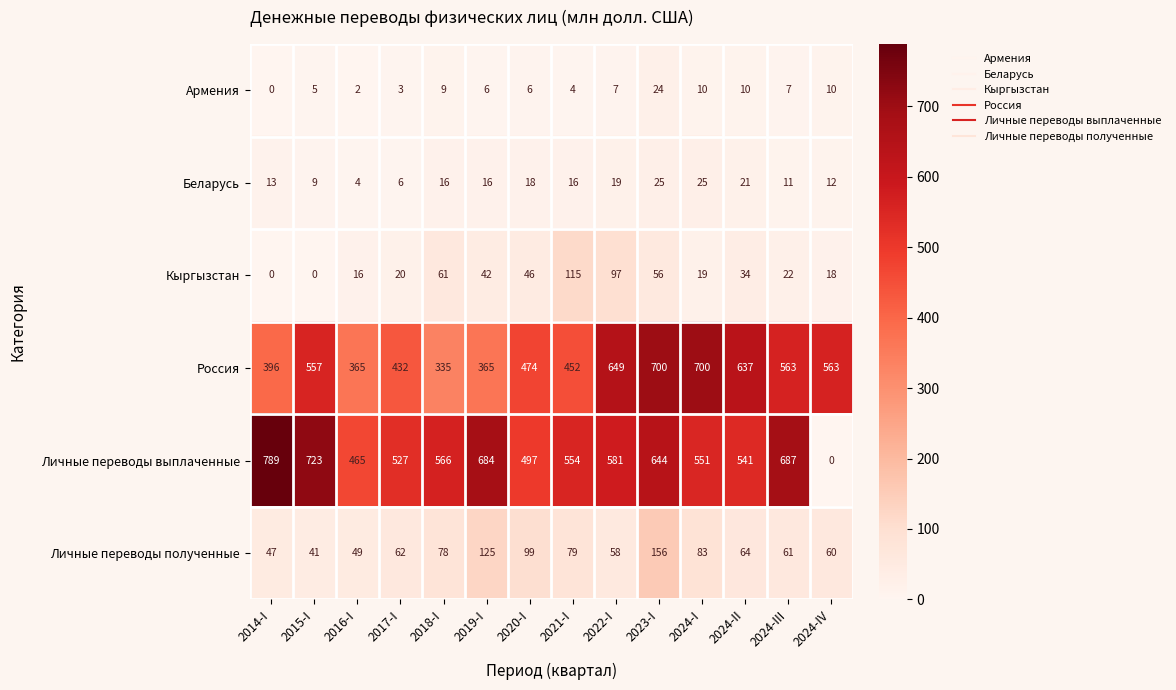

Which category has the highest value across all series?

2014-I